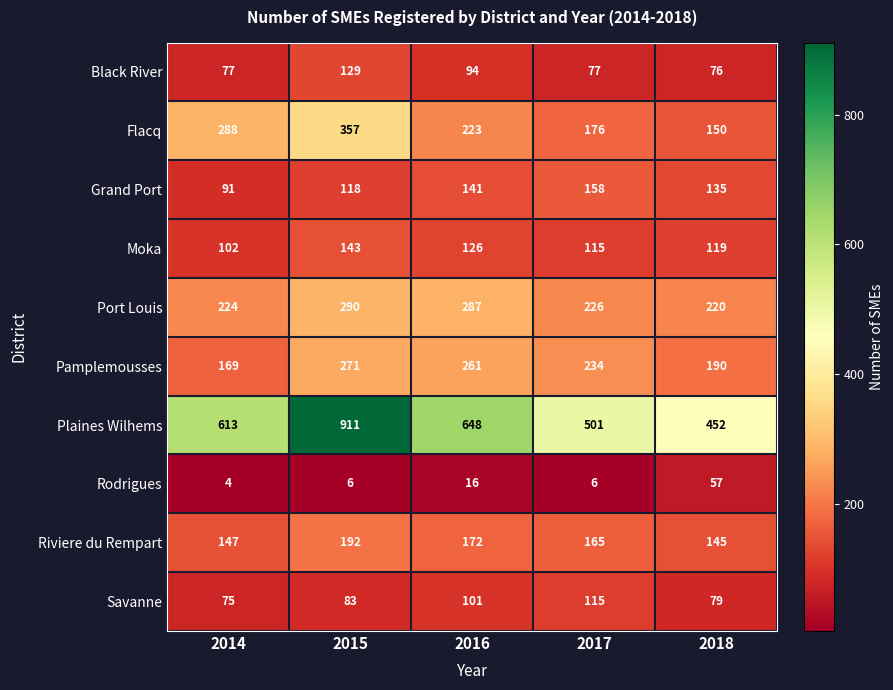

At which label is Riviere du Rempart closest to 168?

2017